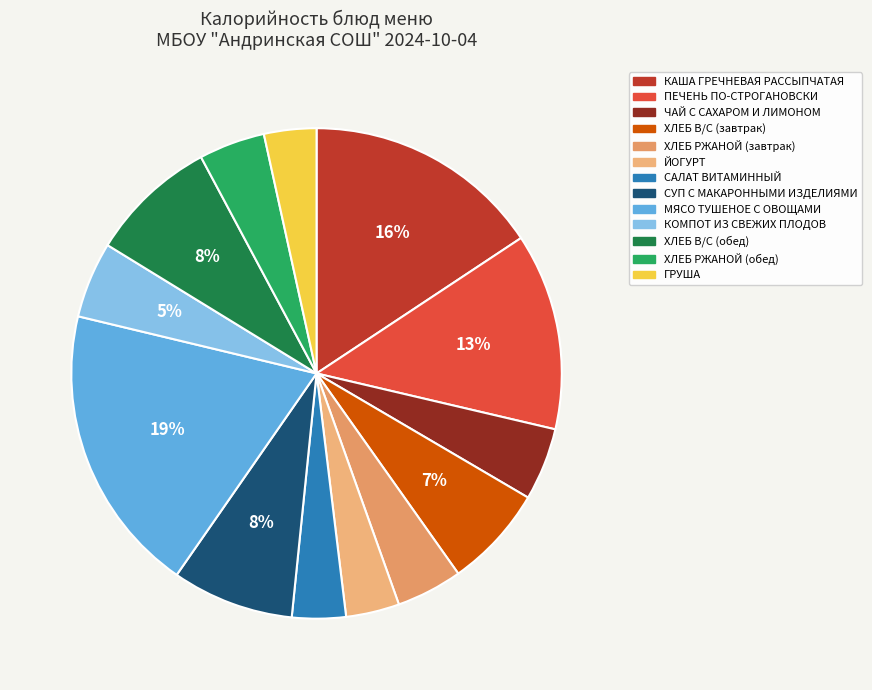

Approximately how many times larger is the value at СУП С МАКАРОННЫМИ ИЗДЕЛИЯМИ compared to ЙОГУРТ?

2.3